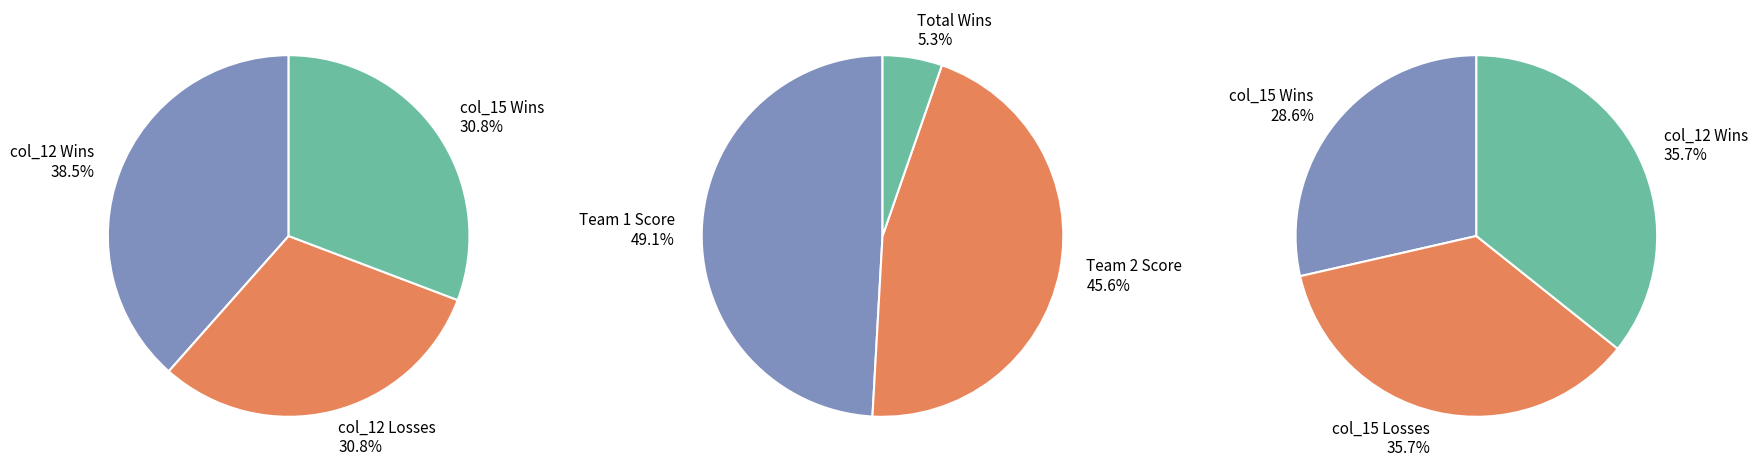

Is there a majority slice in this chart?

No